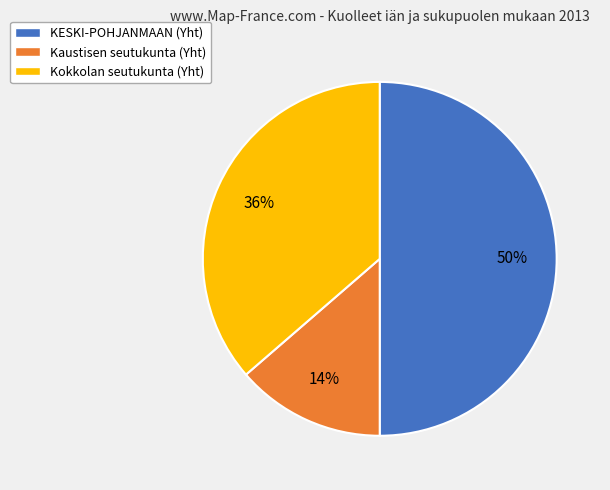

To the nearest percent, what is the difference between the largest and smallest slice percentages?

36%